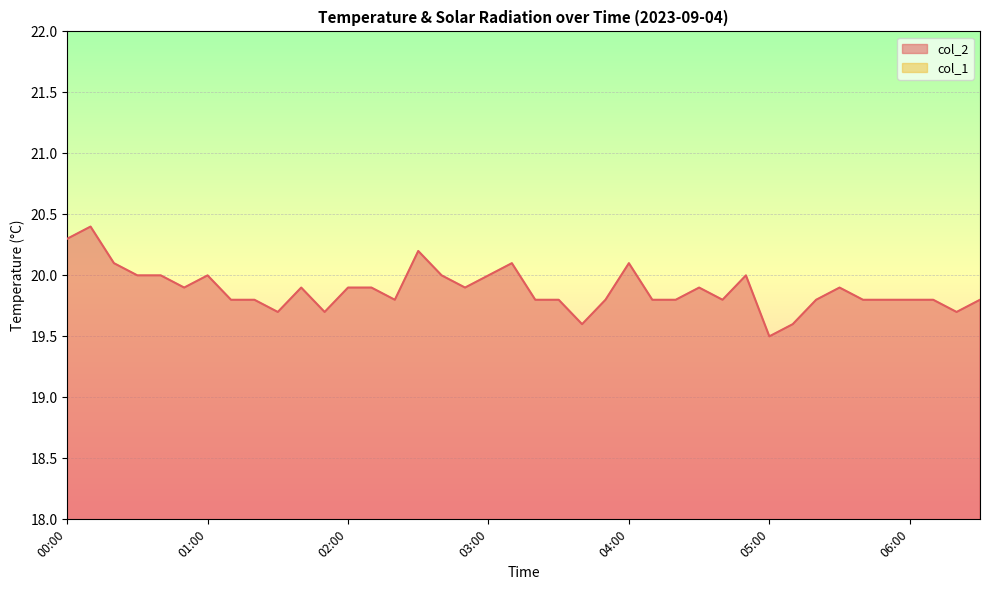

Which label corresponds to the smallest value in the chart?

05:00